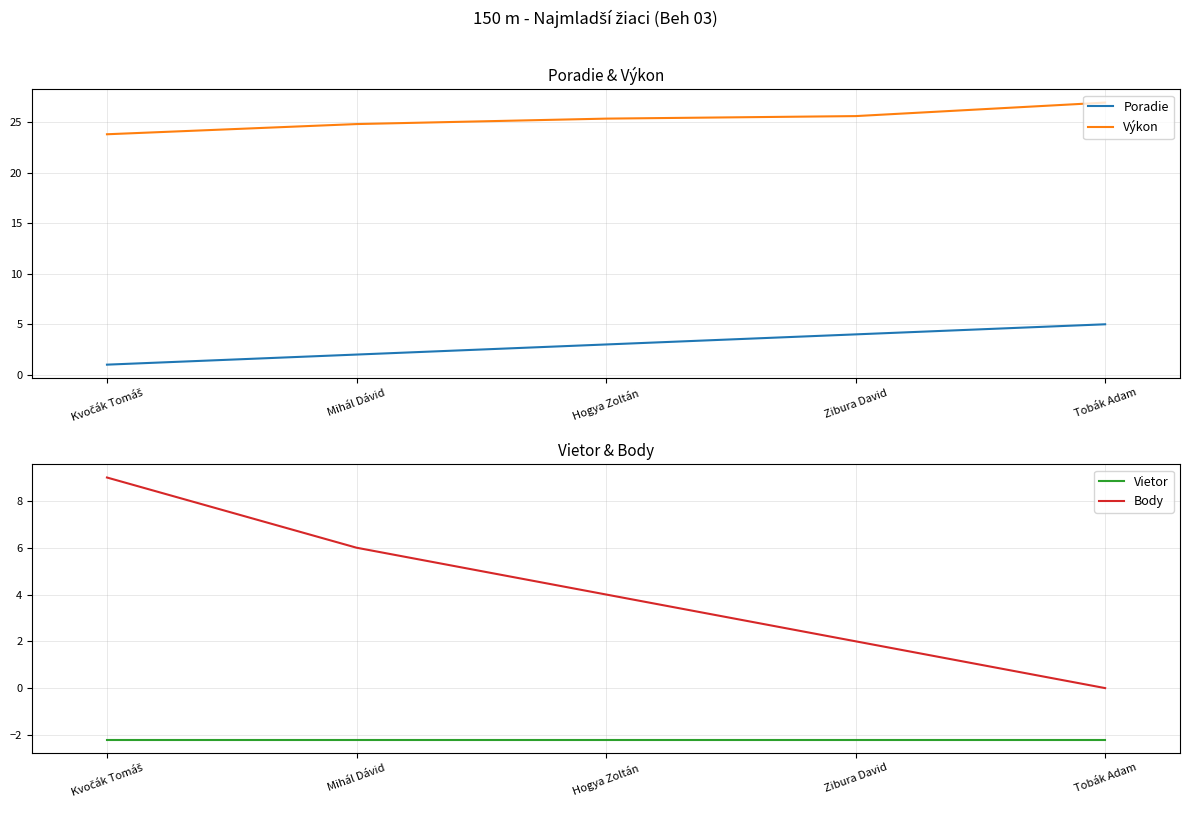

What position from the right is Kvočák Tomáš?

5